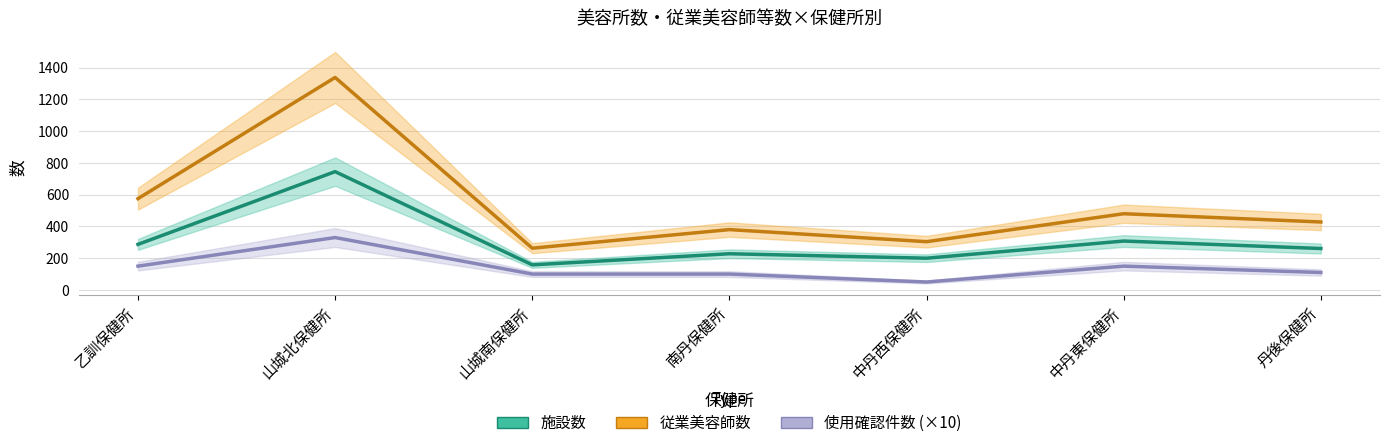

What position from the left is 南丹保健所?

4